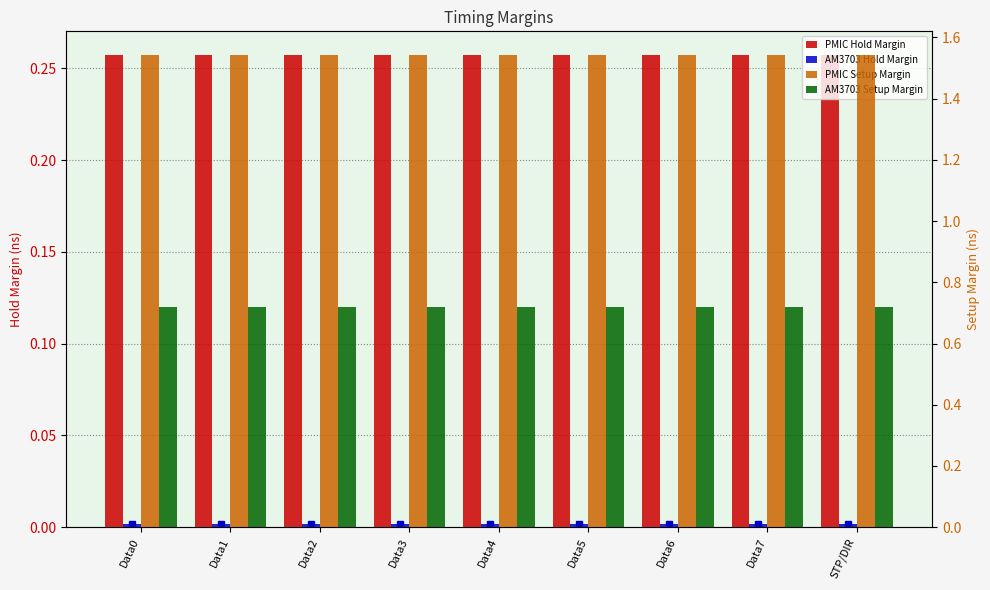

Which category has the lowest value in the AM3703 Setup Margin series?

Data3